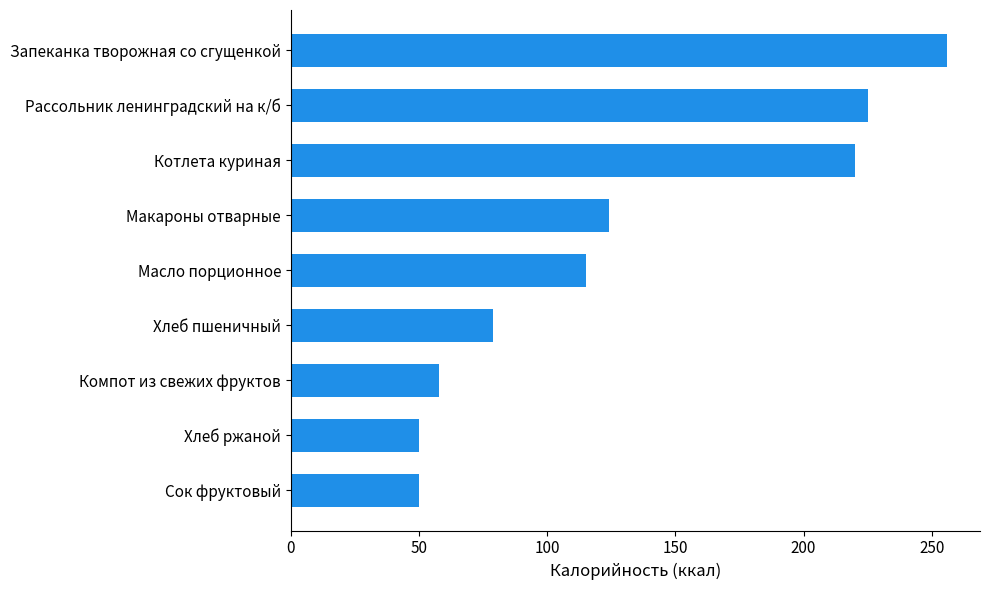

Between Запеканка творожная со сгущенкой and Сок фруктовый, which is larger?

Запеканка творожная со сгущенкой